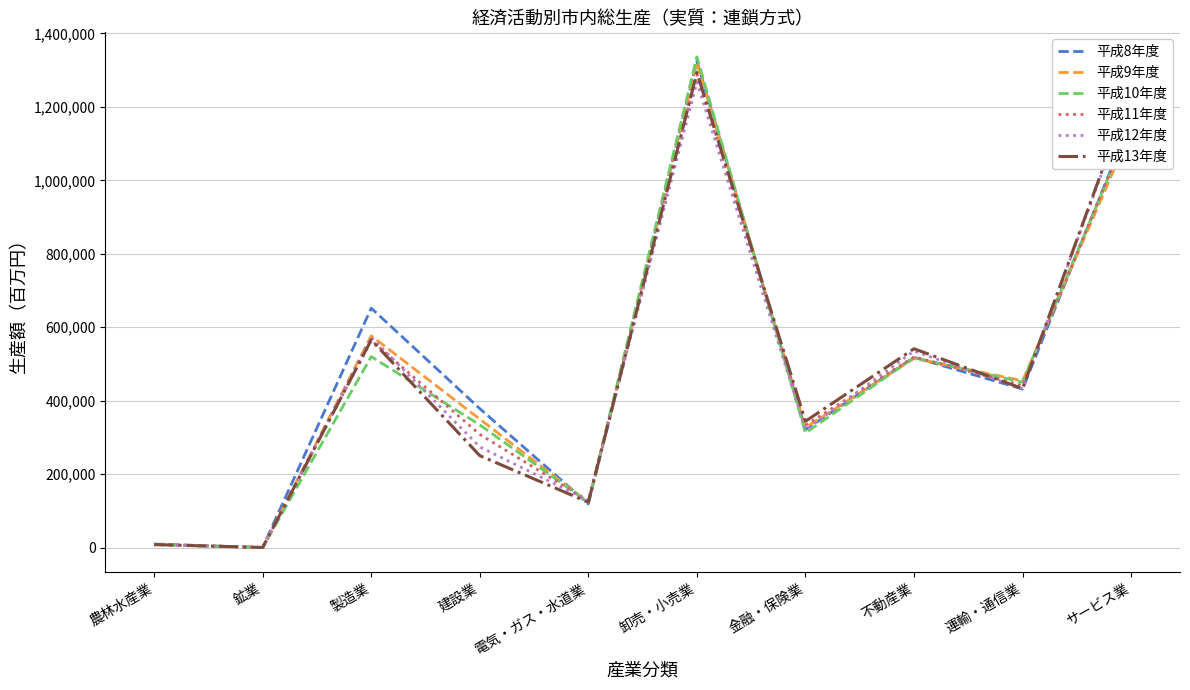

What is the maximum value shown in the chart?

1335931